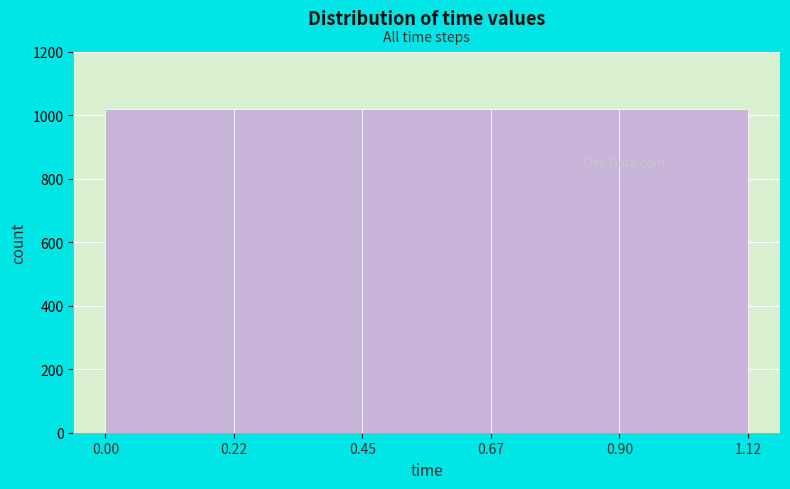

Reading left to right, list every bar in this chart as the range it spans on the x-axis followed by its height. The values are not printed on the chart, so give them approximately, as read against the axis.

0.00 to 0.22: 1020
0.22 to 0.45: 1020
0.45 to 0.67: 1020
0.67 to 0.90: 1020
0.90 to 1.12: 1020